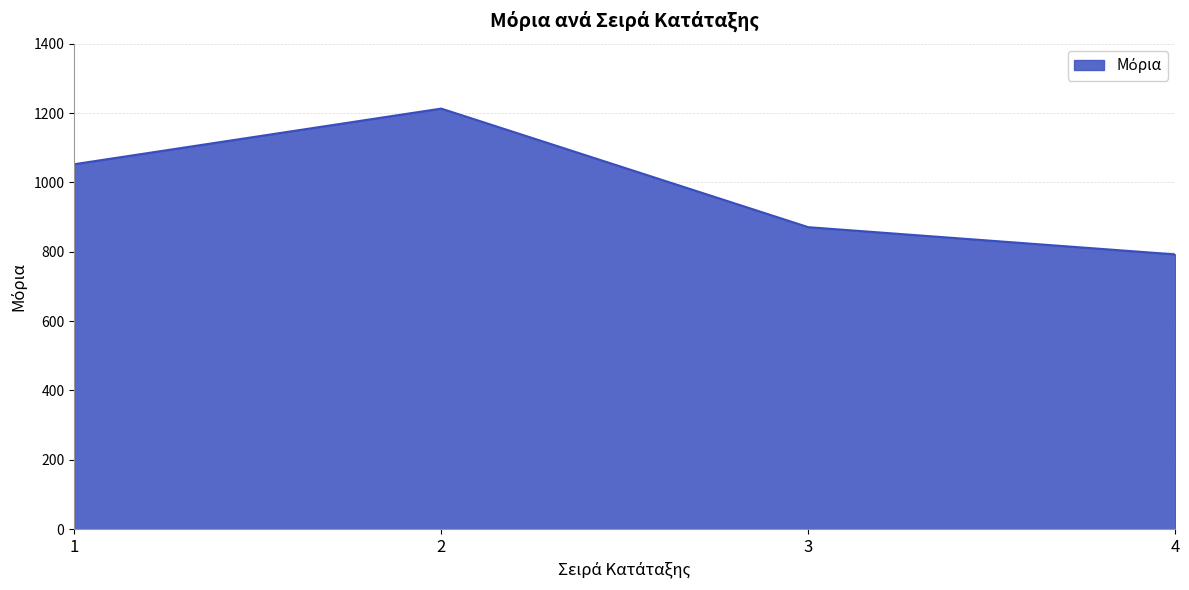

How many interior local peaks (higher than both neighbors) does the data have?

1